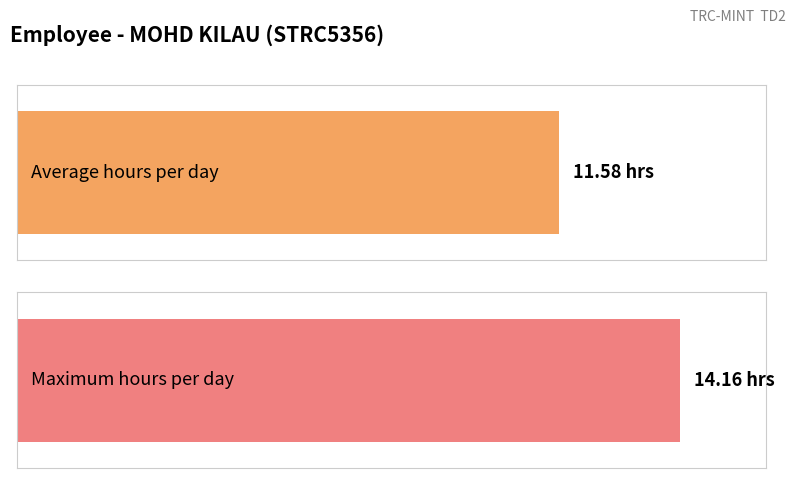

True or false: the data shows 16.9 at 8-Mon.

False